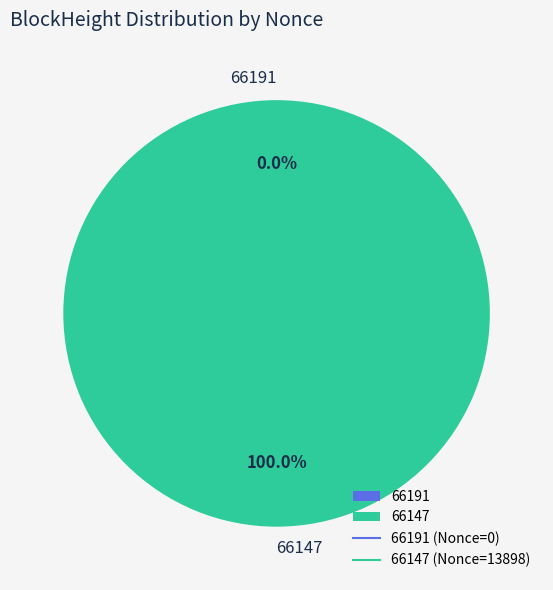

Is there a majority slice in this chart?

Yes